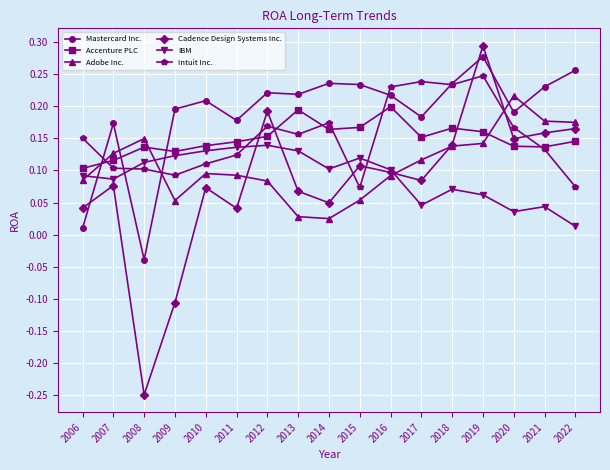

Between 2007 and 2008, which series saw the biggest shift?

Cadence Design Systems Inc.